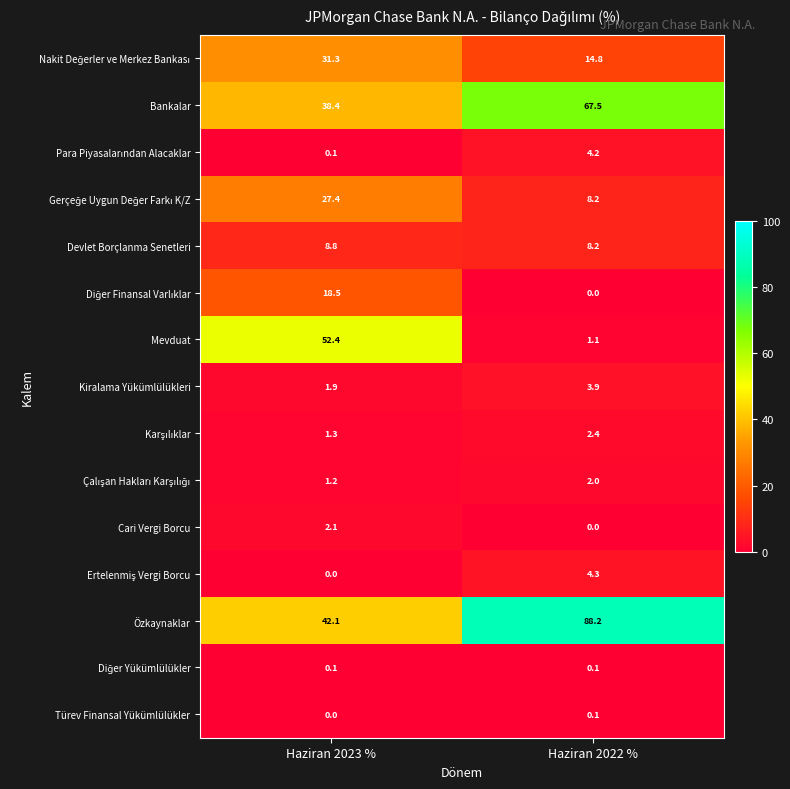

What is the sum of all Cari Vergi Borcu values?

2.1